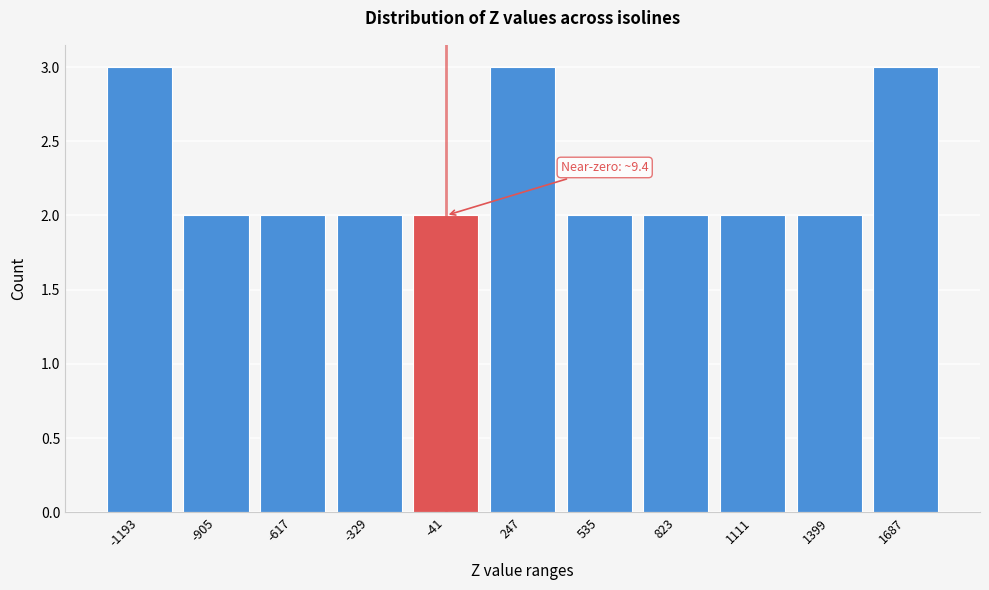

Reading right to left, transcribe all the data shown in this chart.

3	2	2	2	2	3	2	2	2	2	3